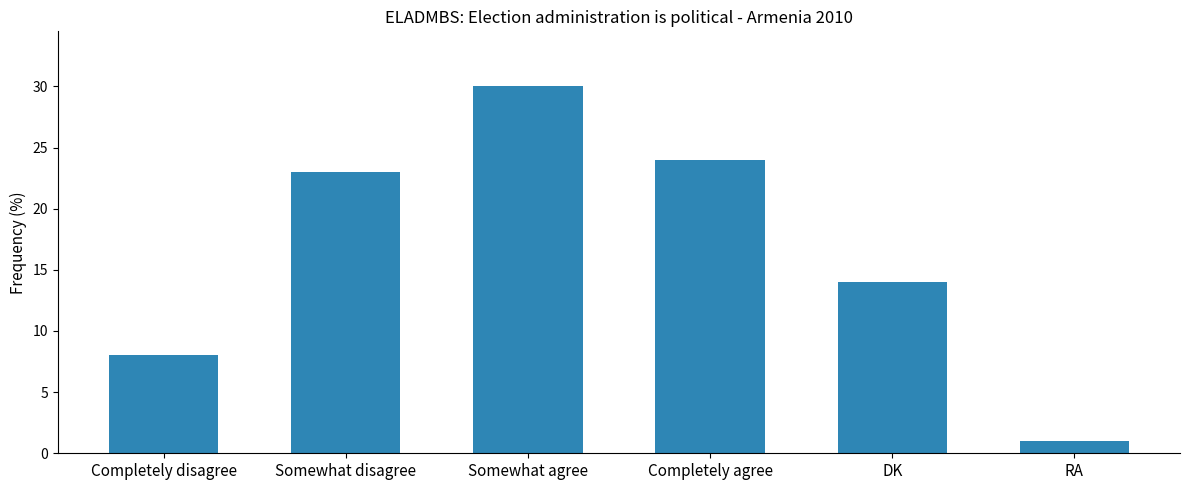

What is the difference between the maximum and minimum values?

29